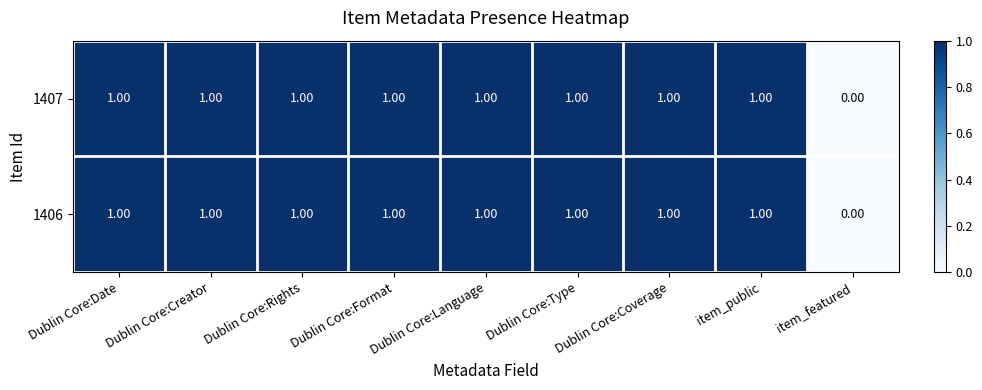

Which category has the lowest value in the 1407 series?

item_featured